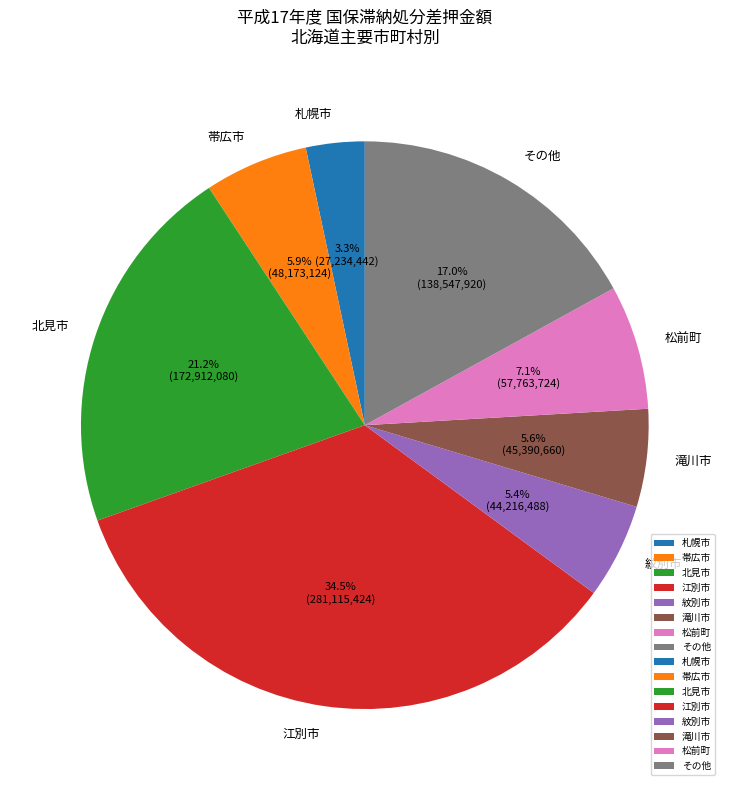

Does 江別市 account for over 50% of the chart?

No